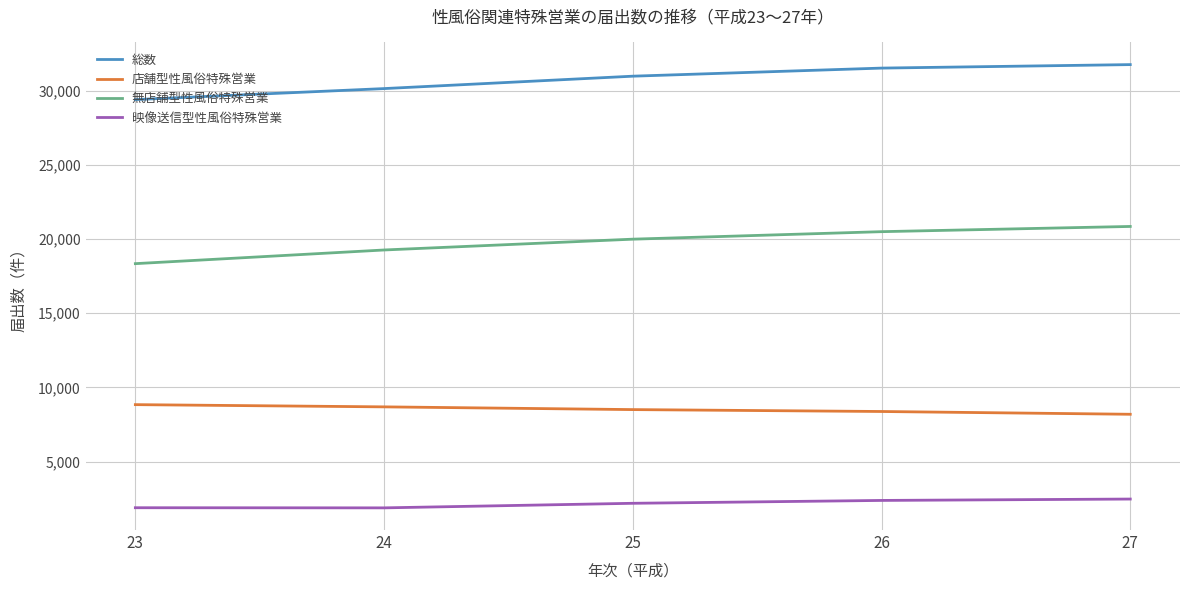

What is the sum of all 総数 values?

153756